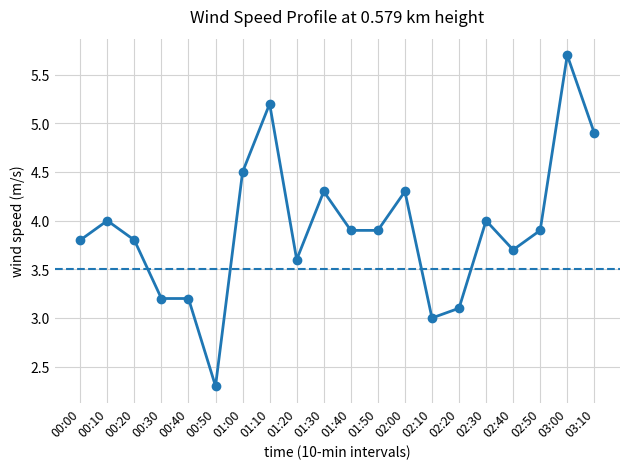

What is the average value?

3.9